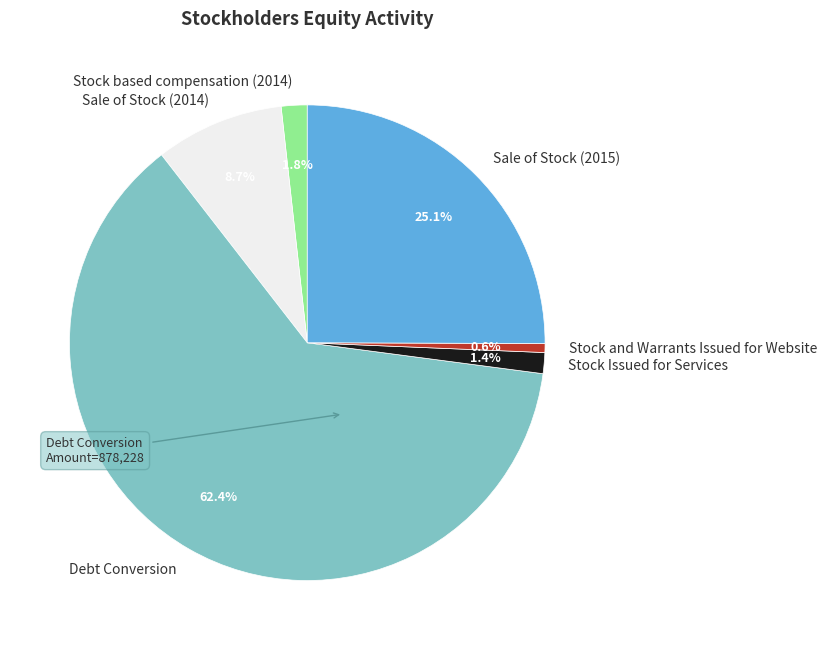

Is there any slice that represents more than half of the pie?

Yes